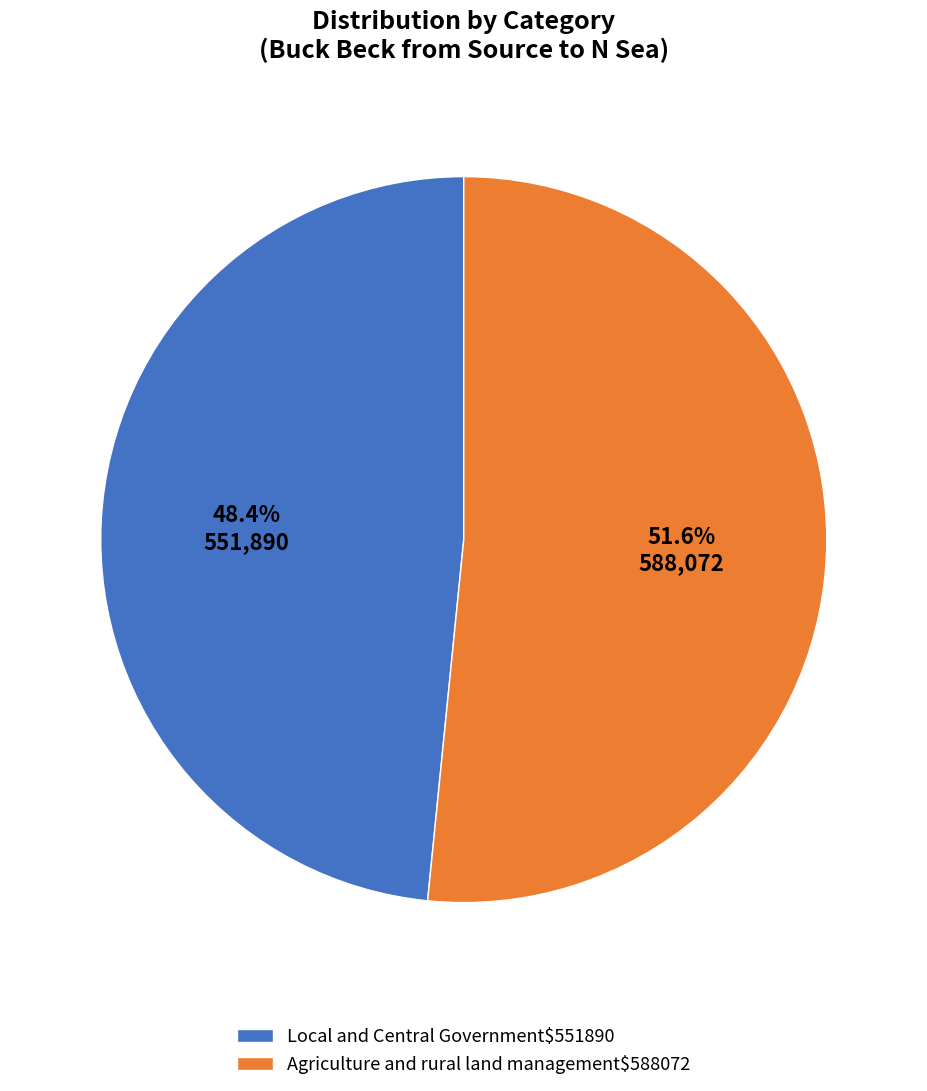

How much of the chart is everything except Agriculture and rural land management$588072?

48.4%